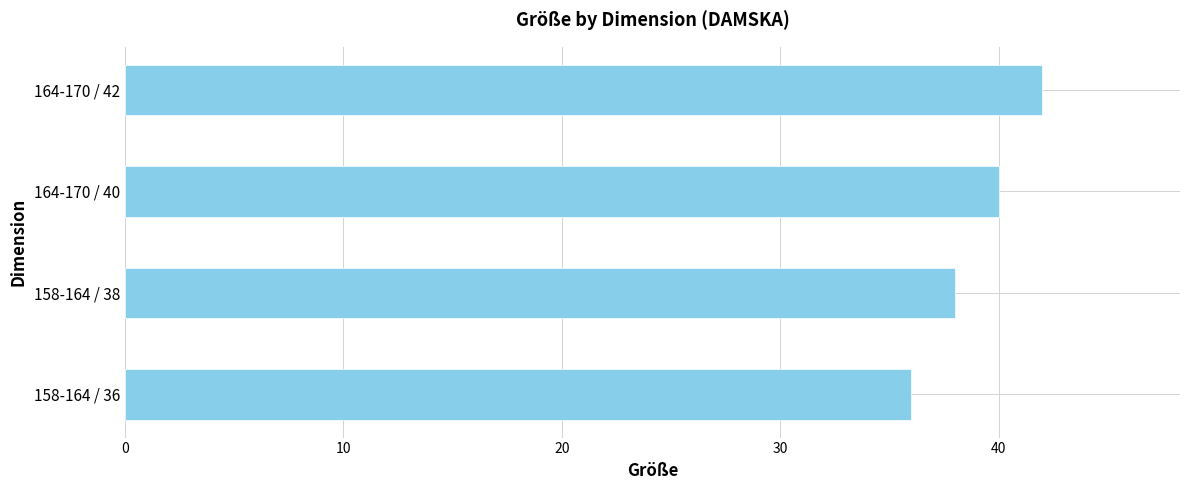

True or false: the data shows 14 at 164-170 / 42.

False